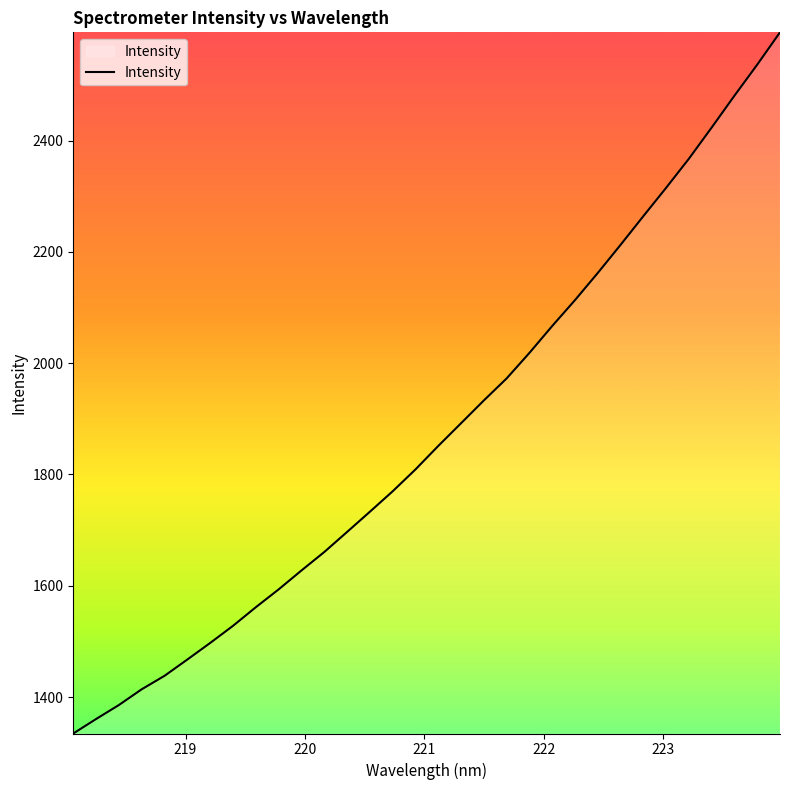

What is the greatest value displayed?

2594.7